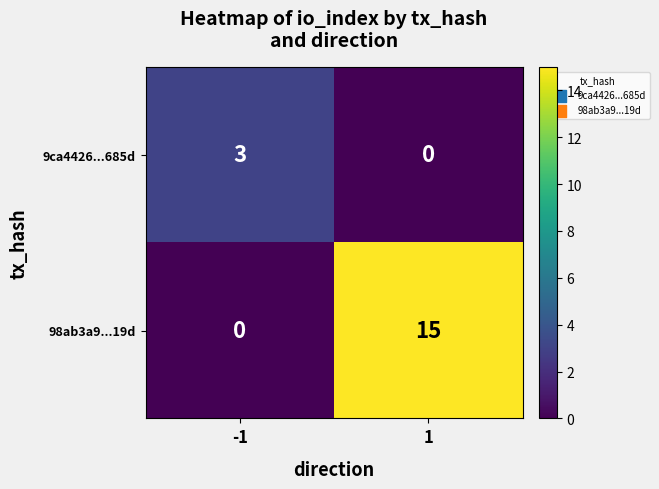

What is the difference between the 9ca4426...685d values at 1 and -1?

3